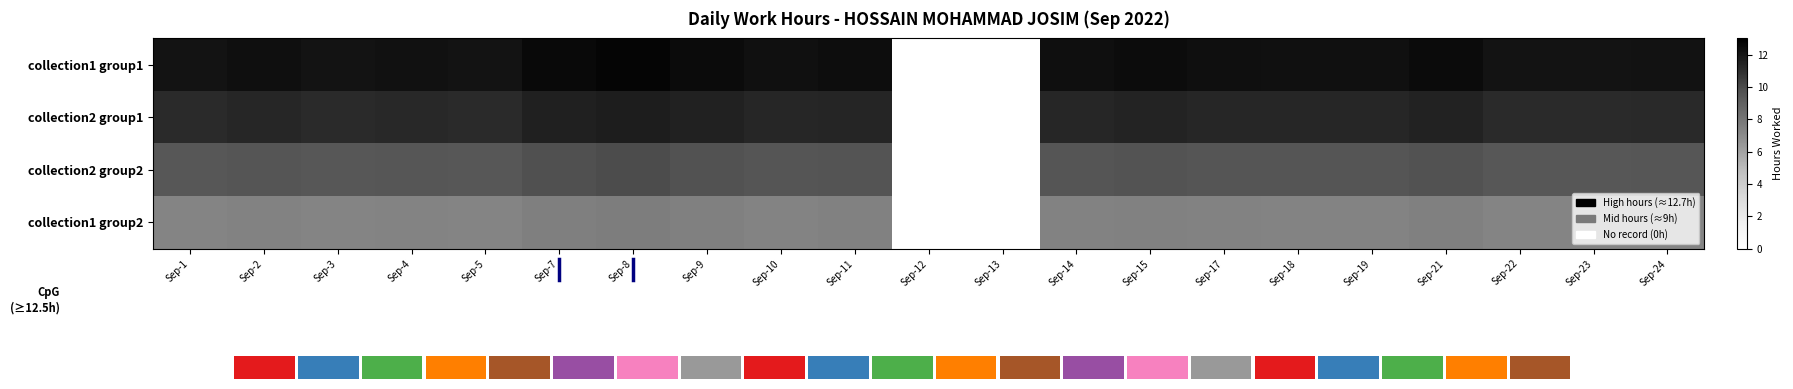

Between Sep-8 and Sep-11, which series saw the biggest shift?

collection1 group1